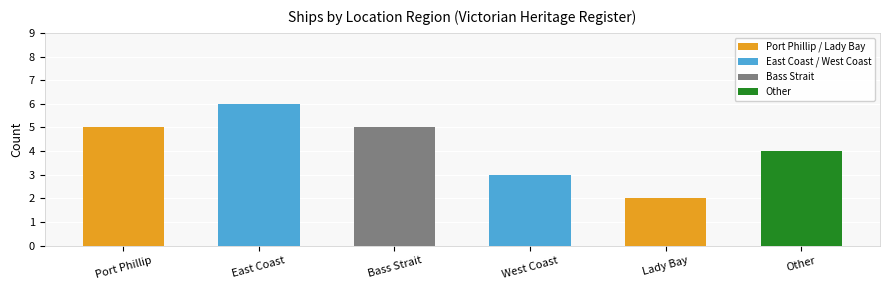

What is the difference between the maximum and minimum values?

4